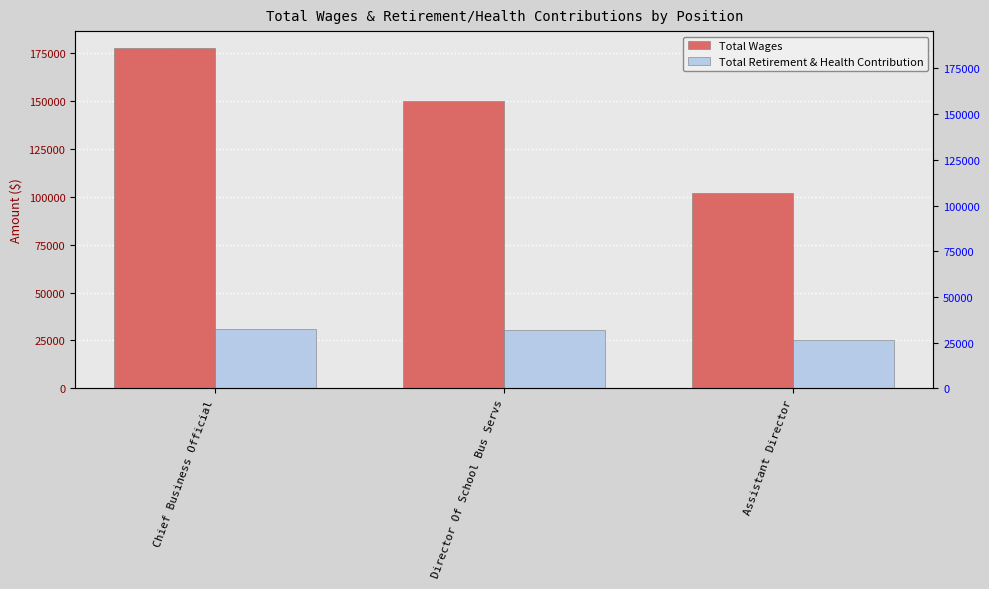

Is it true that Total Retirement & Health Contribution equals 25397 at Assistant Director?

True